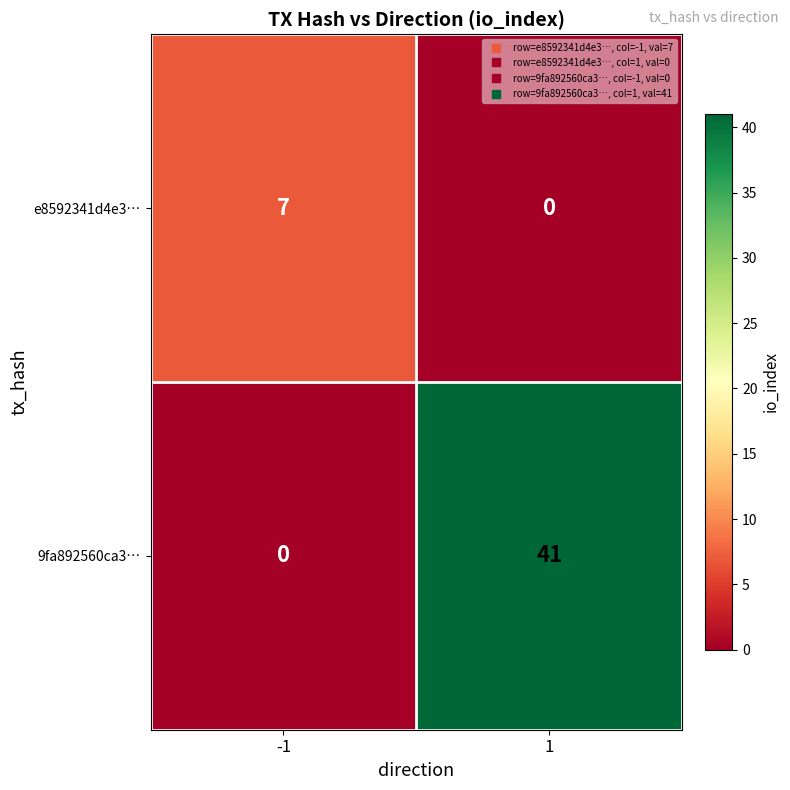

List the labels in order of 9fa892560ca3… value, largest first.

1, -1